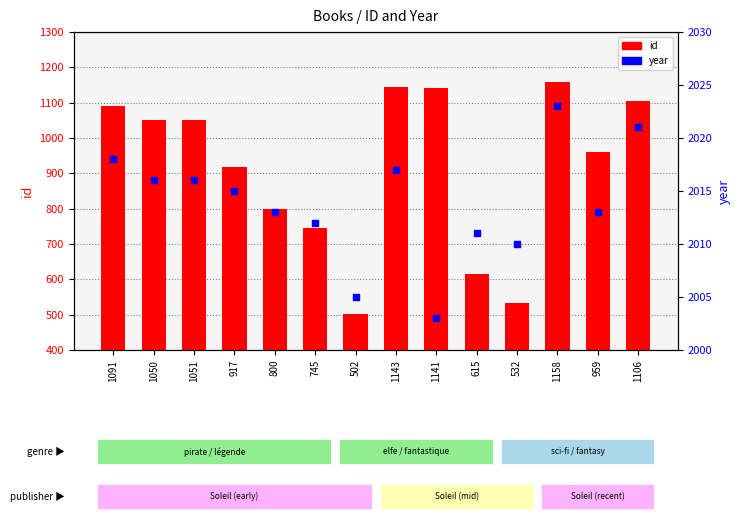

Is the value of year at 1158 greater than the value of id at 1158?

Yes